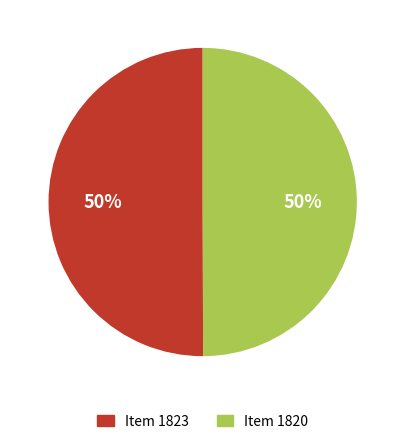

What percentage is the Item 1820 slice, to the nearest percent?

50%